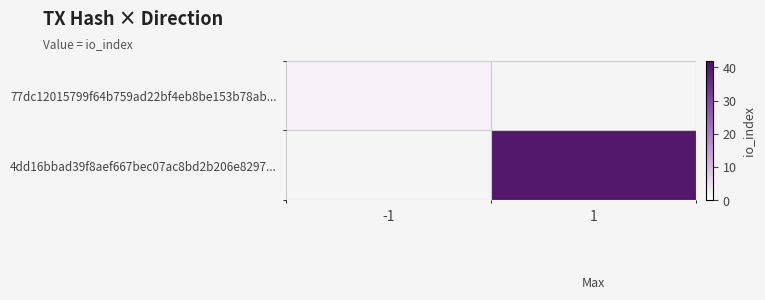

Which category has the lowest value in the 77dc12015799f64b759ad22bf4eb8be153b78ab... series?

-1